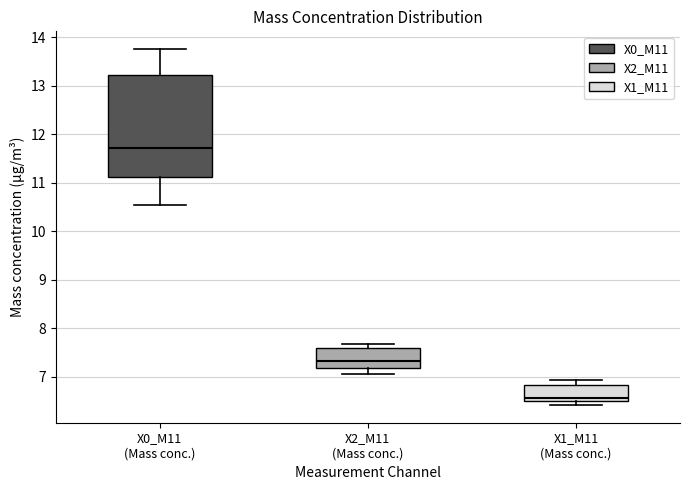

Which box is the tallest, from its lower edge to its upper edge?

X0_M11 (Mass conc.)